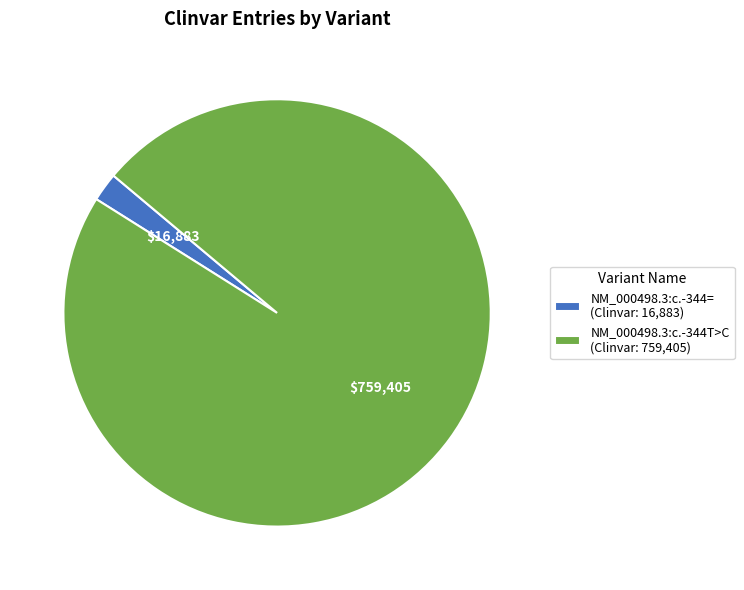

Does any single category account for the majority?

Yes